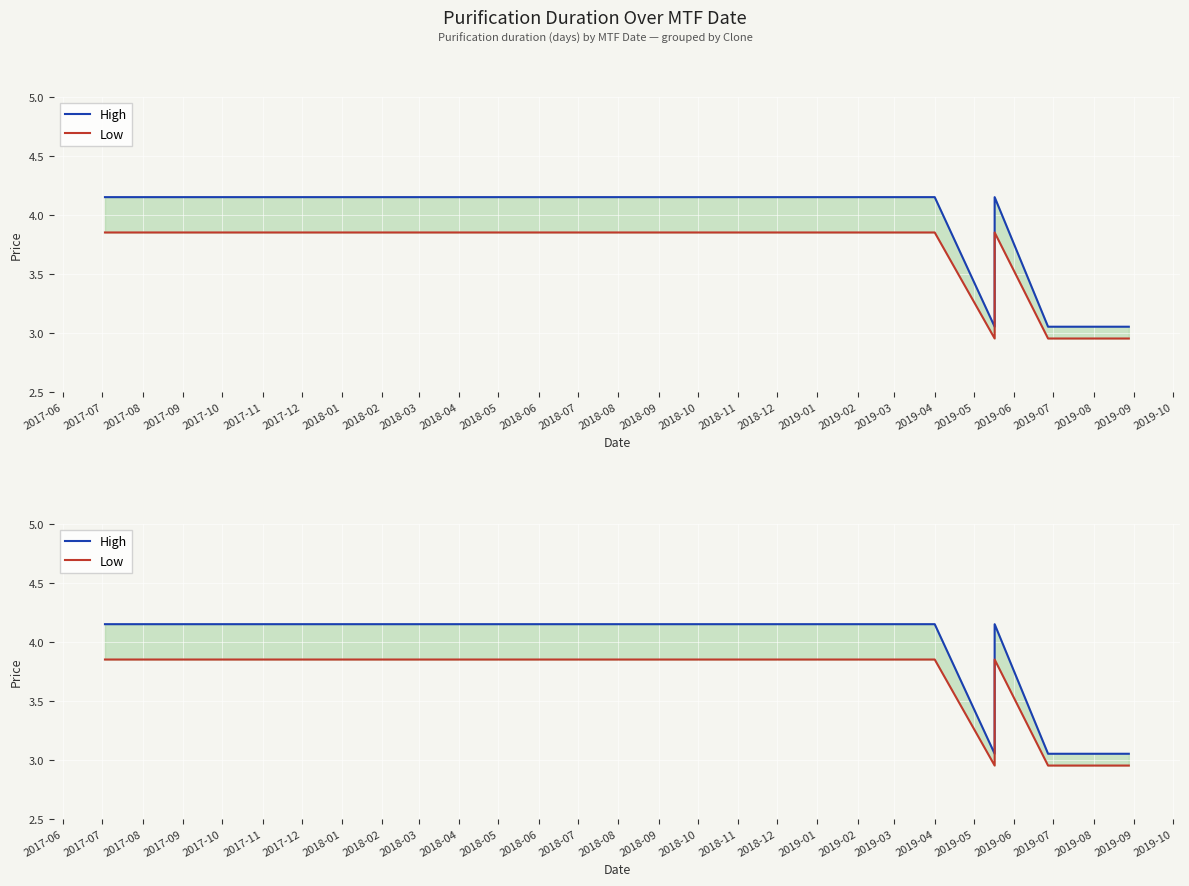

Reading left to right, transcribe all the data shown in this chart.

High: 4.2	4.2	4.2	4.2	4.2	3.0	4.2	3.0	3.0	3.0	3.0
Low: 3.9	3.9	3.9	3.9	3.9	3.0	3.9	3.0	3.0	3.0	3.0